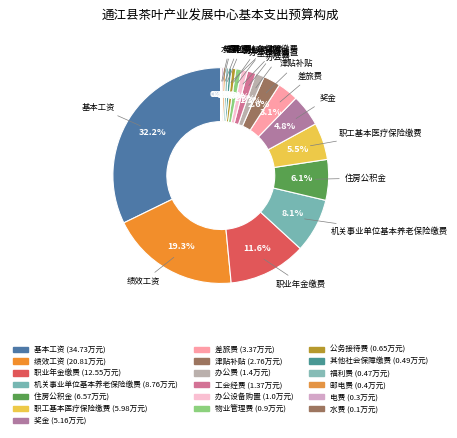

Is 办公费 the majority of the pie?

No